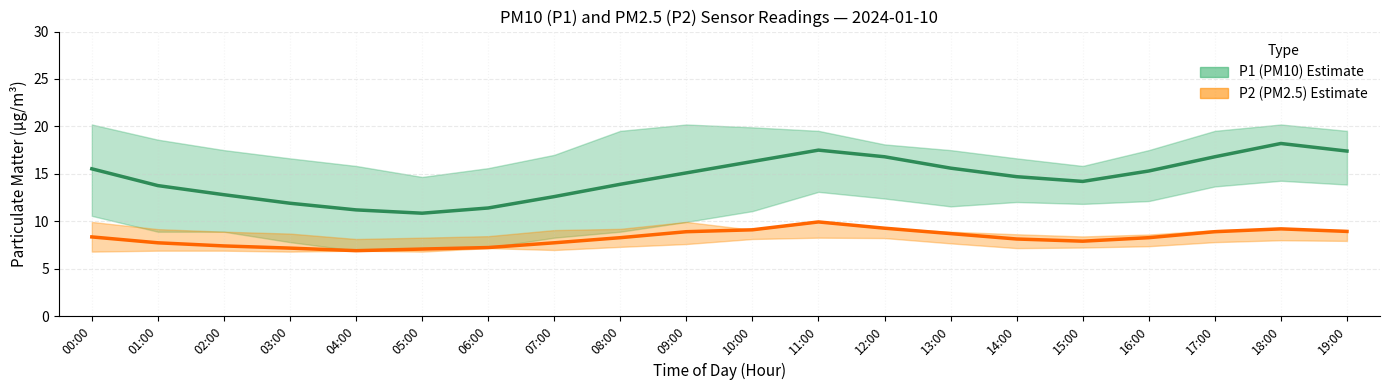

Which series has the widest spread of values?

P1_lower